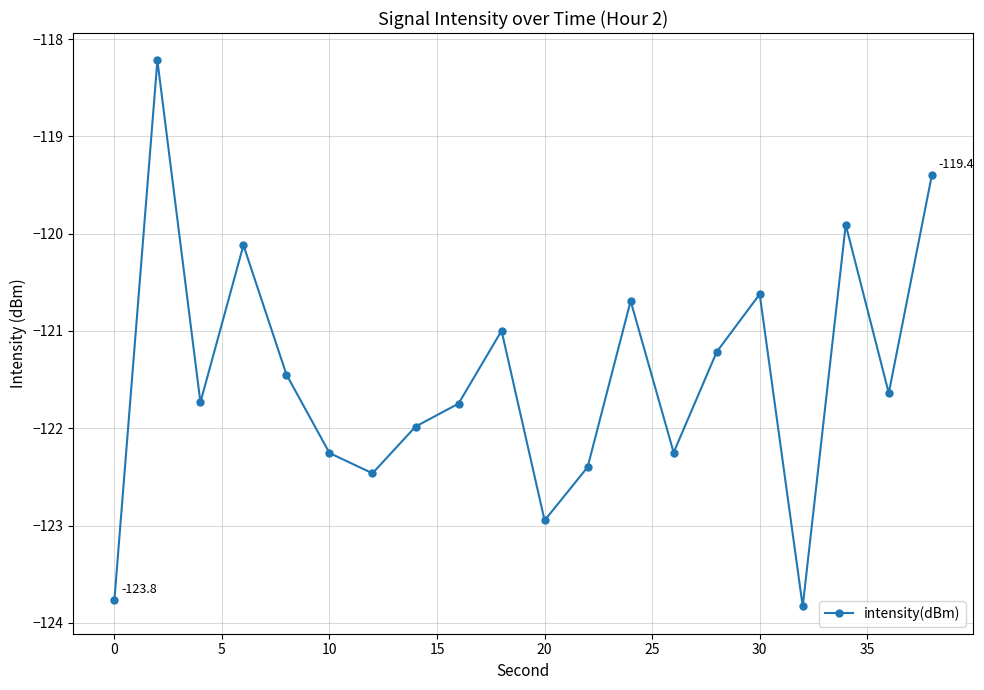

What is the average value?

-121.5